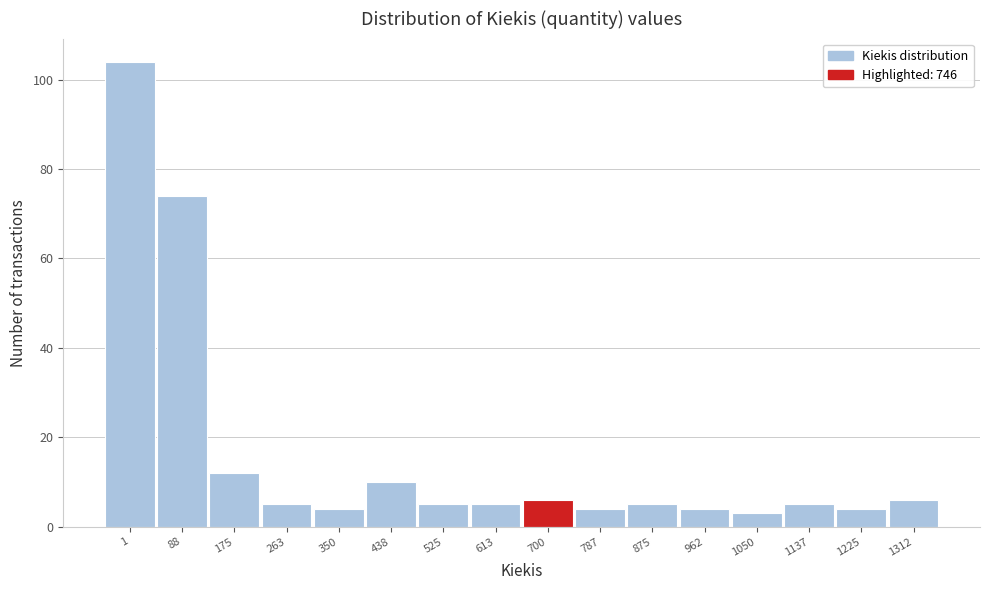

Reading left to right, transcribe all the data shown in this chart.

104	74	12	5	4	10	5	5	6	4	5	4	3	5	4	6